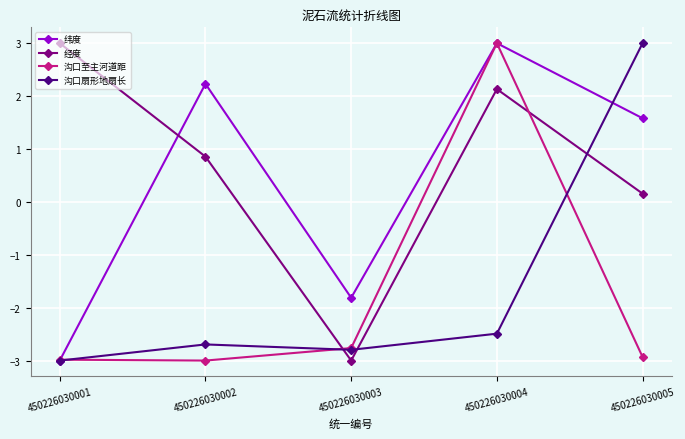

List the labels in order of 纬度 value, smallest first.

450226030001, 450226030003, 450226030005, 450226030002, 450226030004